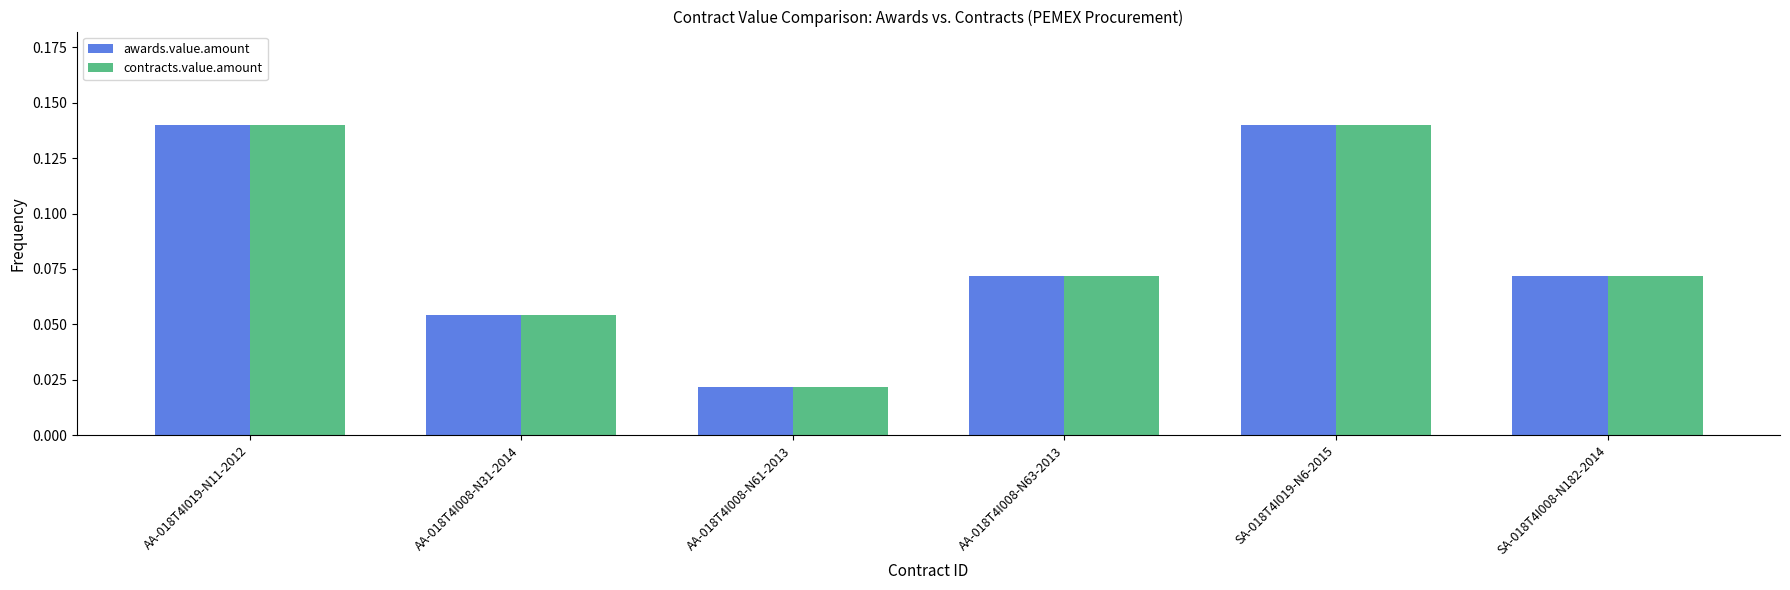

What position from the left is SA-018T4I019-N6-2015?

5